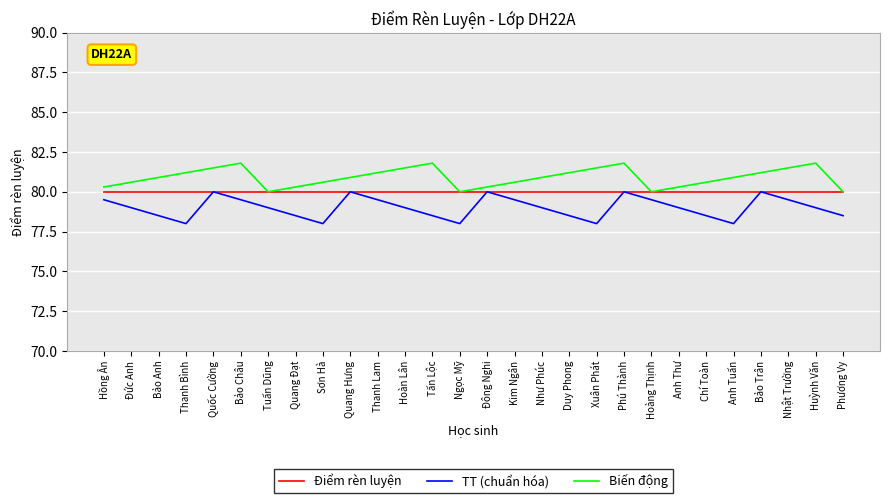

True or false: Biến động and TT (chuẩn hóa) cross at least once.

False